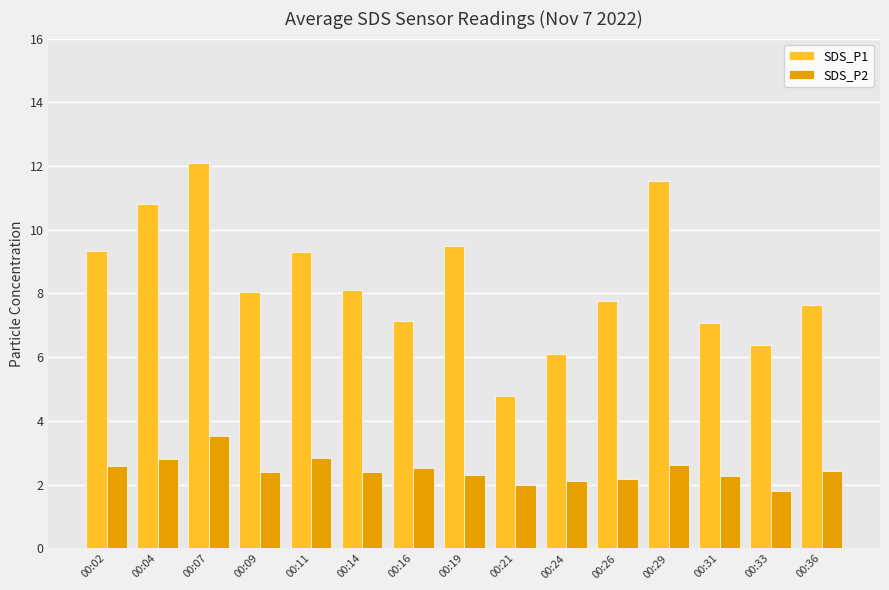

What are all the series names shown in the legend?

SDS_P1, SDS_P2